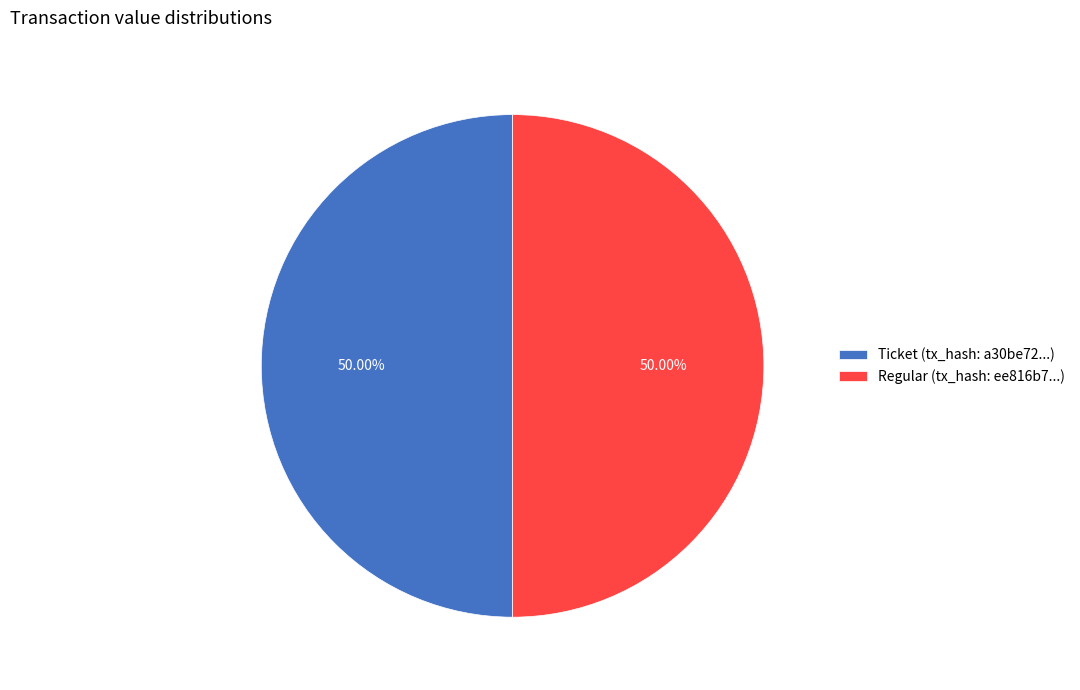

Combined, do Ticket (tx_hash: a30be72...) and Regular (tx_hash: ee816b7...) account for over 50%?

Yes